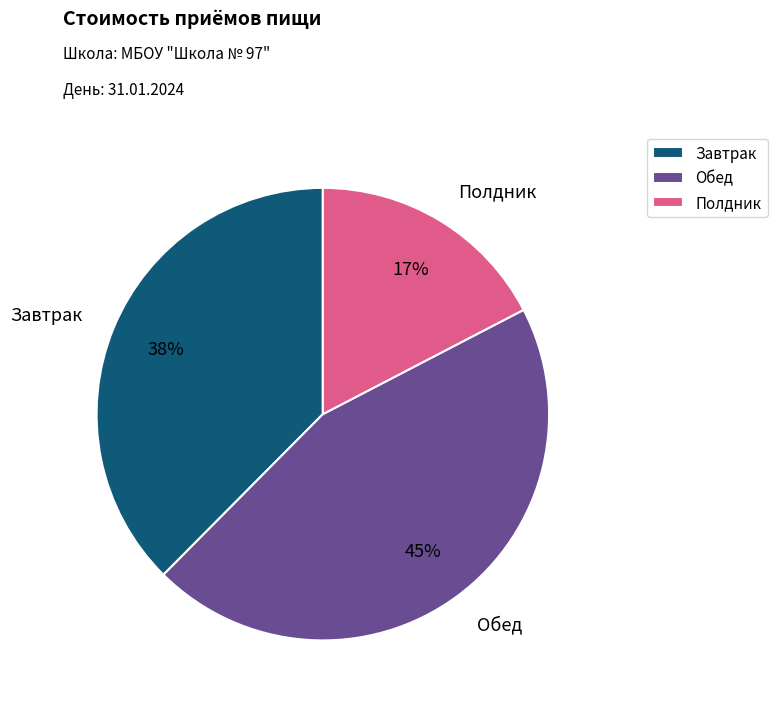

The Завтрак slice represents 29% of the pie. True or false?

False